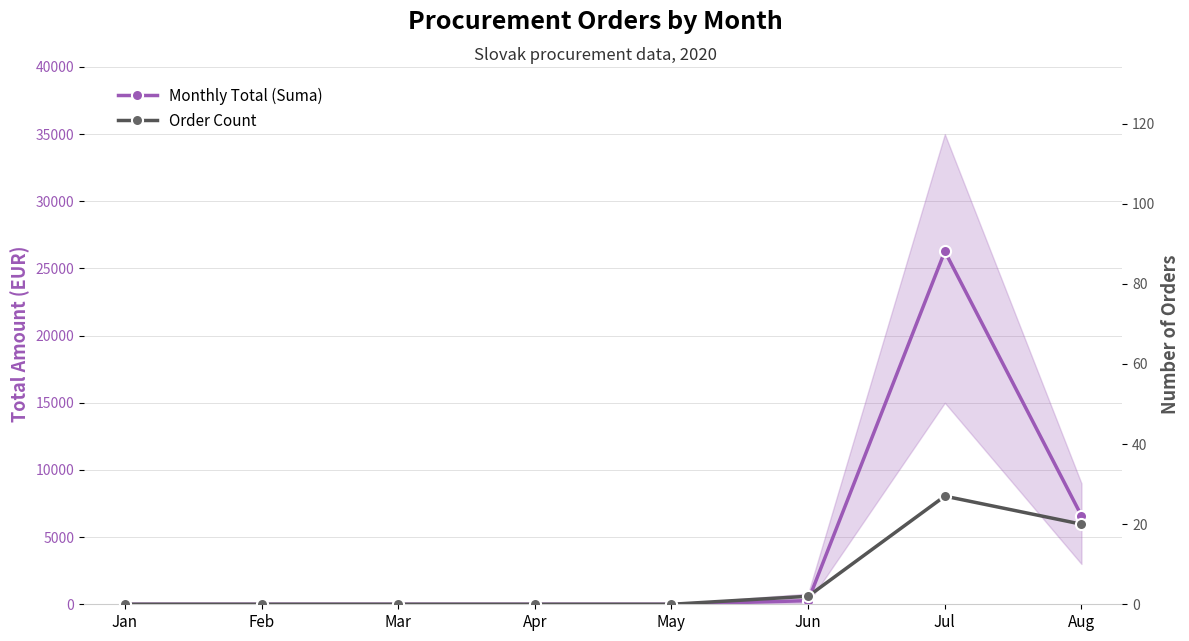

Is this an area chart (filled region under the line)?

No